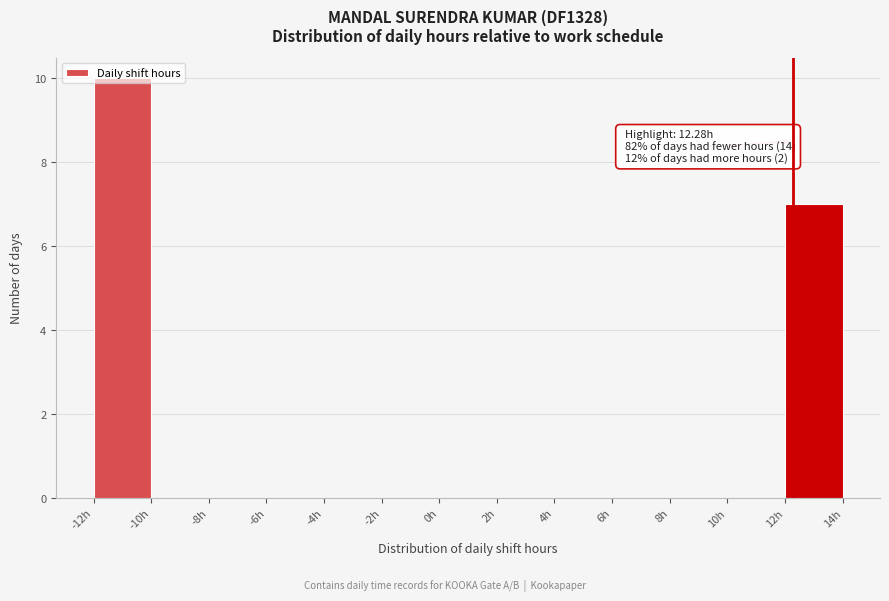

Over which range of the x-axis is the bar tallest?

-12 to -10